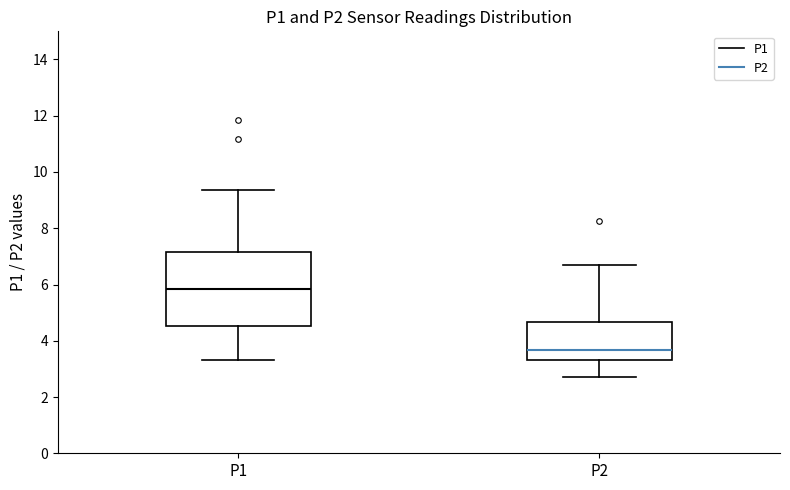

Comparing the boxes themselves (not the whiskers), which one is the tallest?

P1